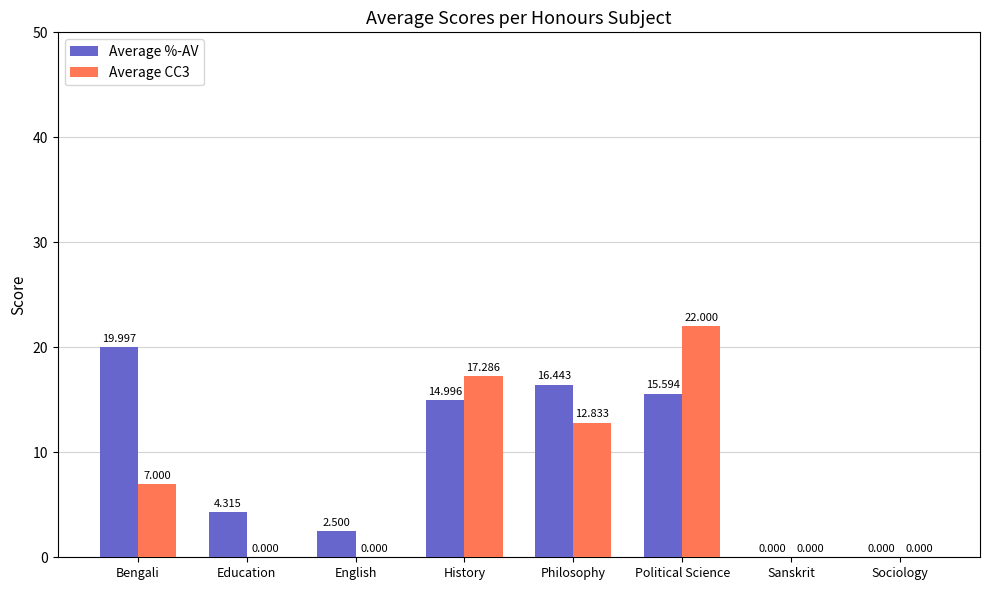

Are the bars horizontal?

No